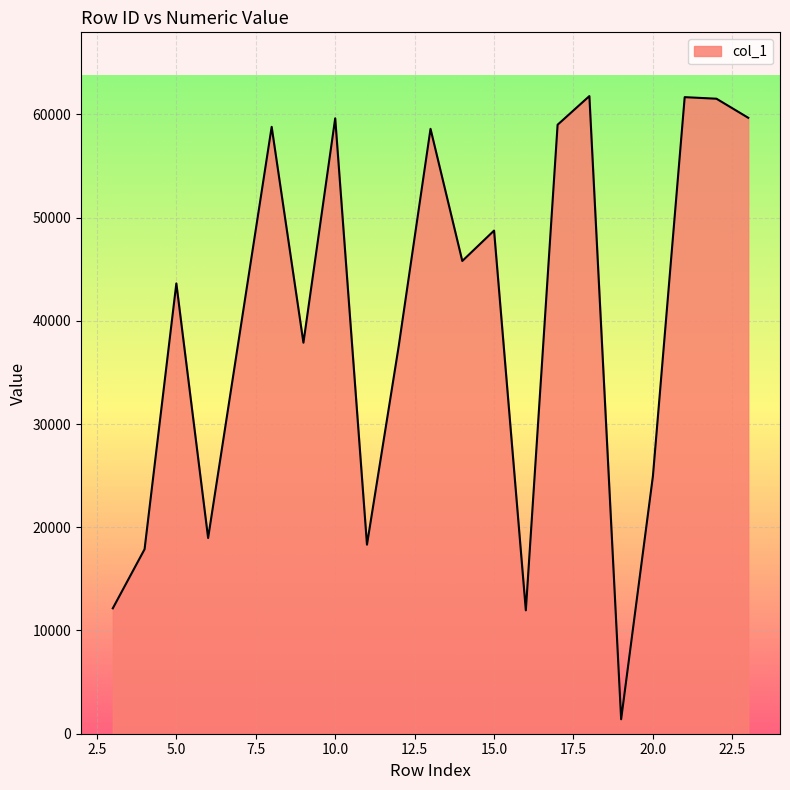

Where is the data nearest to the value 31585?

12